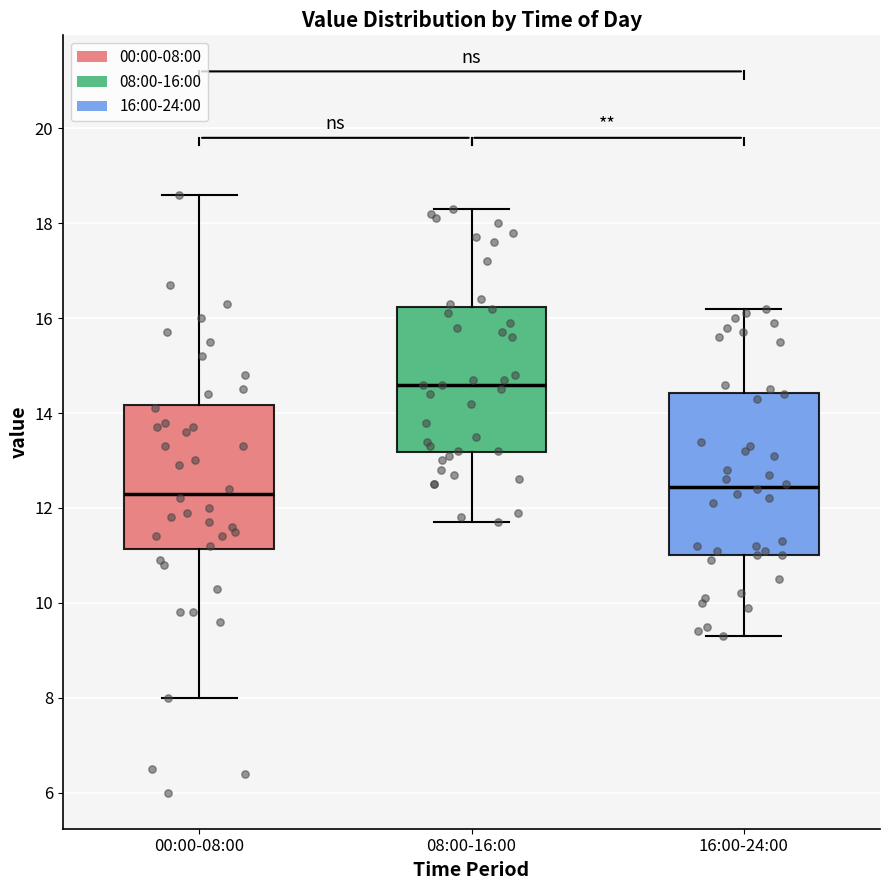

Comparing the boxes themselves (not the whiskers), which one is the tallest?

16:00-24:00